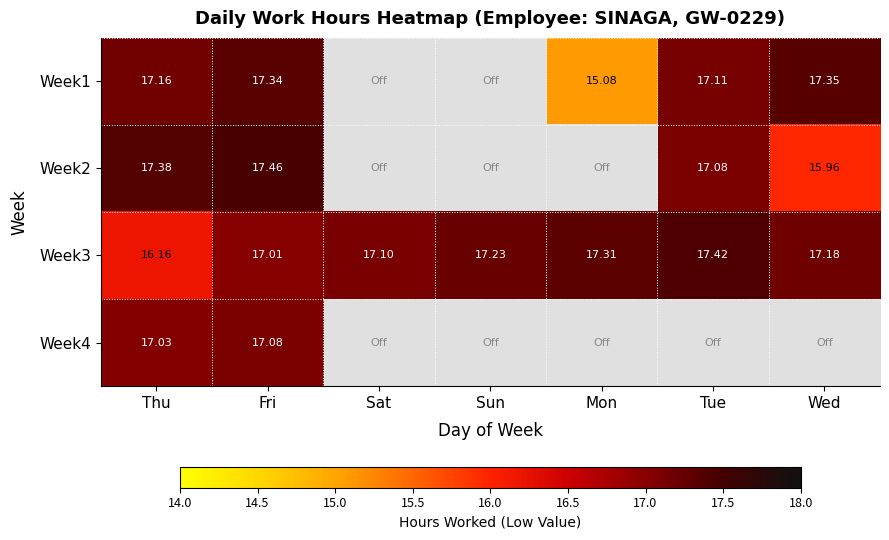

Is the value of Week2 at Tue greater than the value of Week1 at Mon?

Yes